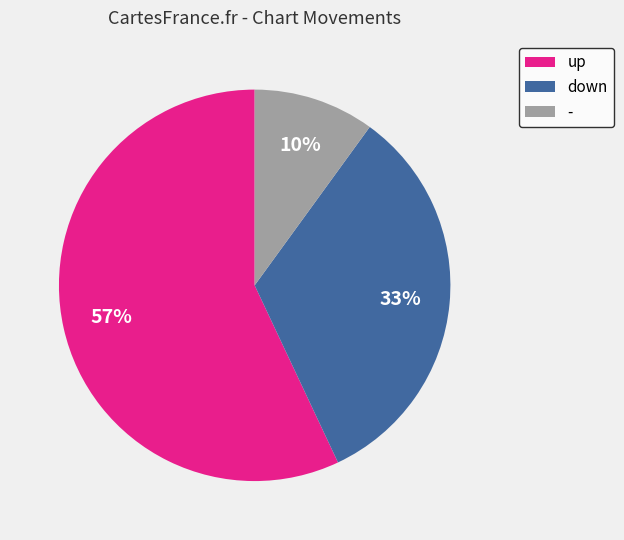

Which slice is the largest?

up